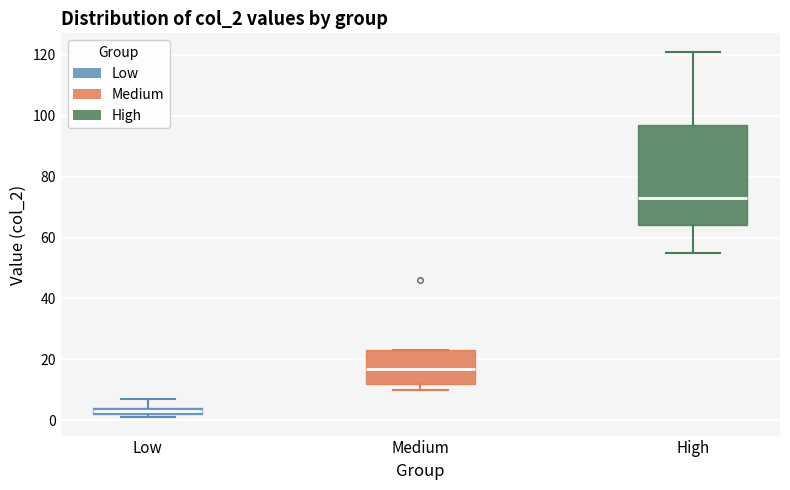

Where is the lower edge of the box for High on the y-axis? The values are not printed on the chart, so give them approximately, as read against the axis.

64